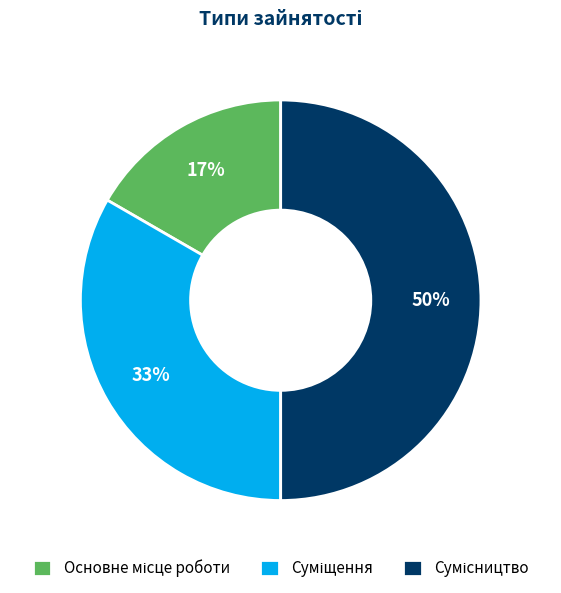

To the nearest percent, what is the difference between the largest and smallest slice percentages?

33%